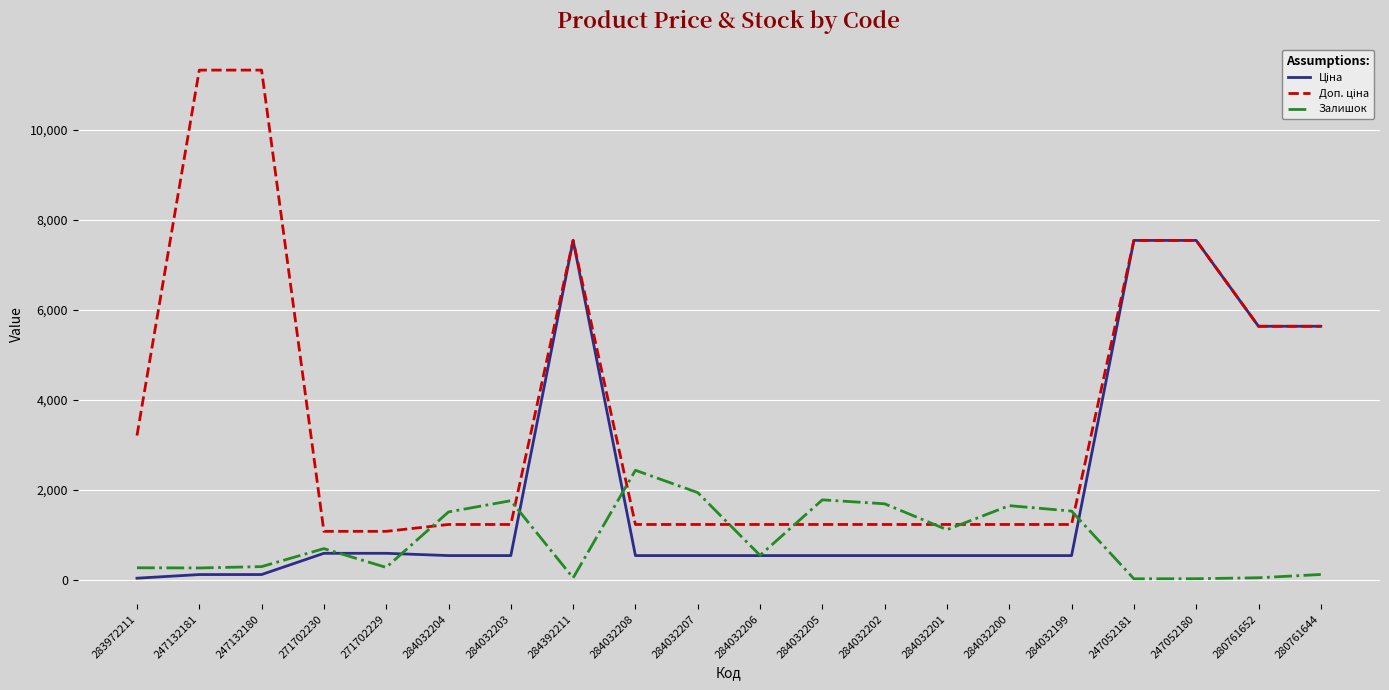

What is the difference between the highest and lowest values at 284032202?

1151.6